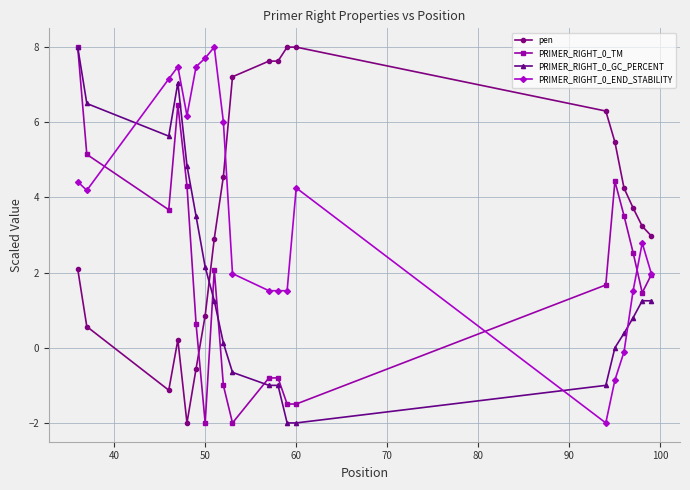

What is the value of the PRIMER_RIGHT_0_END_STABILITY point at the 20th from the left?

2.0